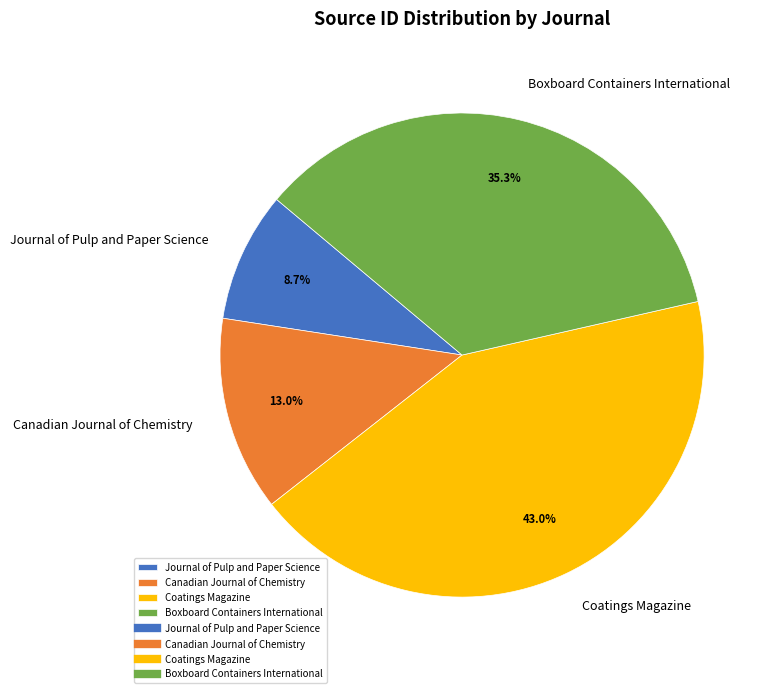

Which category has the smallest portion of the pie?

Journal of Pulp and Paper Science